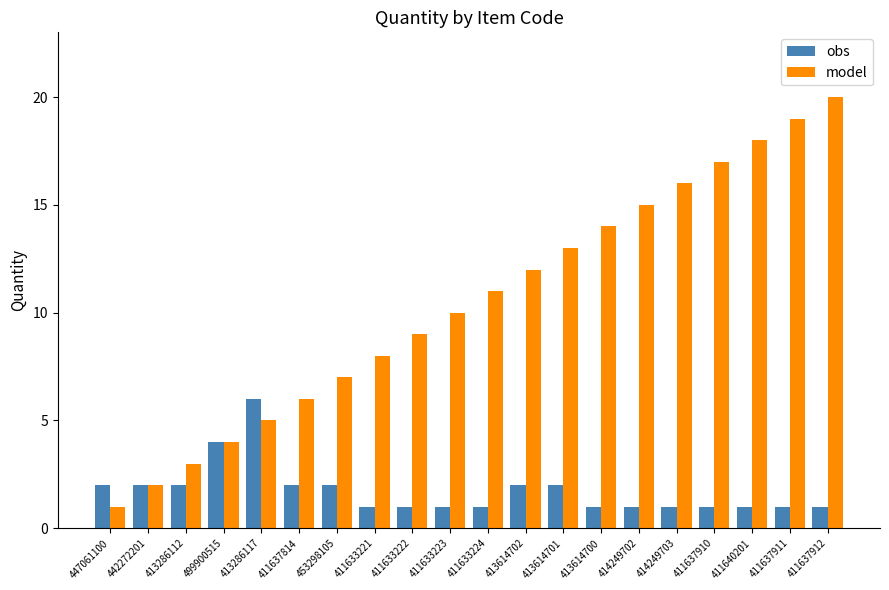

Is the value of obs at 414249702 greater than the value of model at 411633223?

No